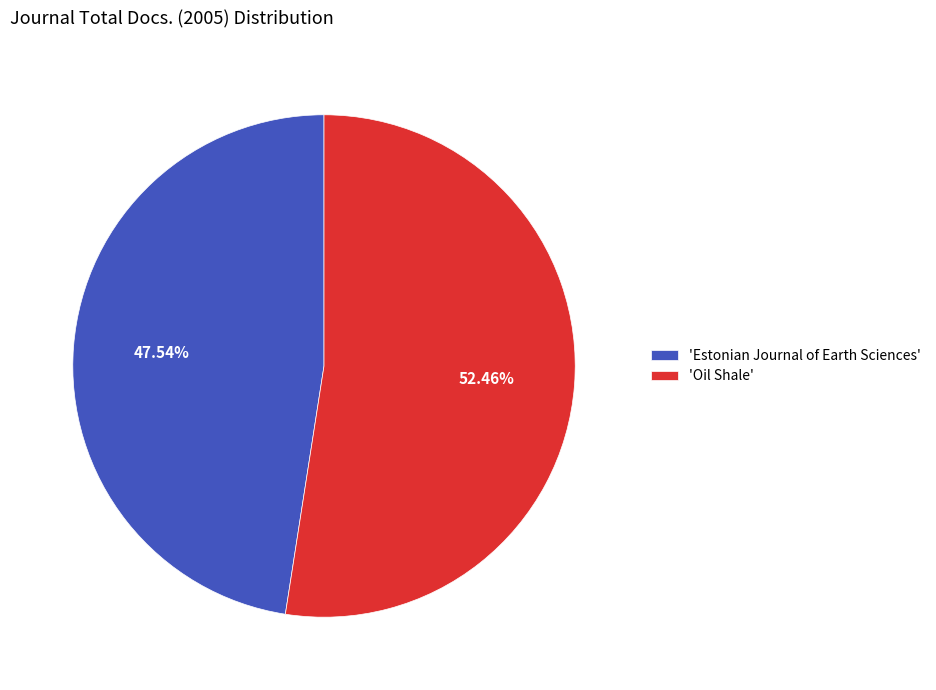

What is the ratio of the value at 'Oil Shale' to the value at 'Estonian Journal of Earth Sciences'?

1.1